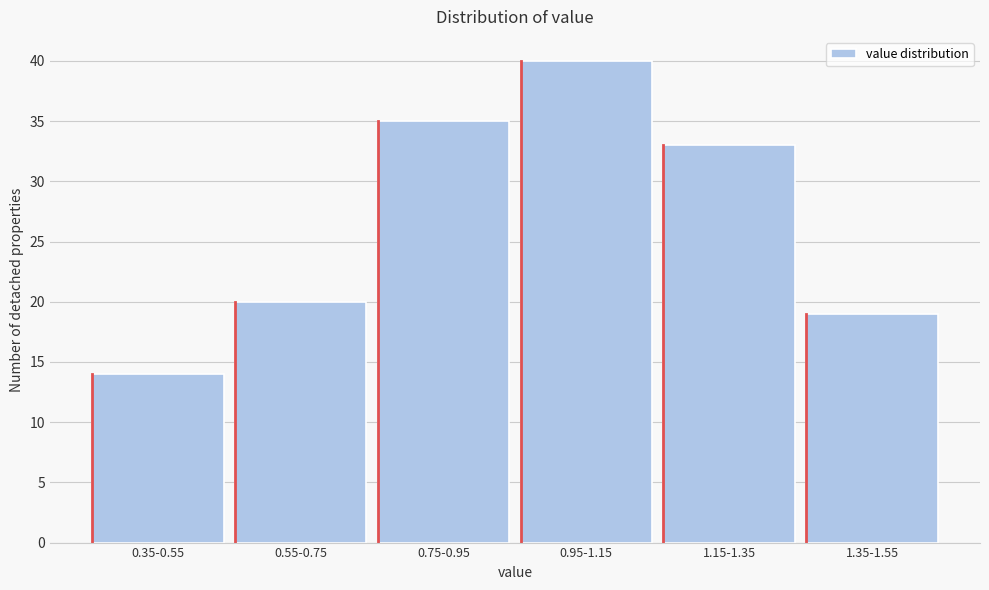

Reading left to right, list all the values displayed in this chart.

14	20	35	40	33	19